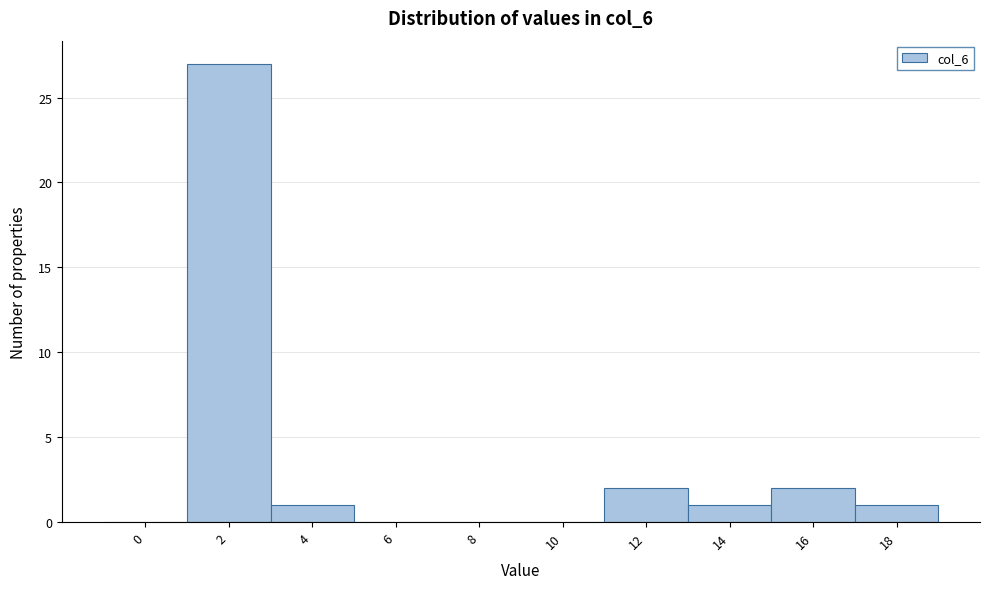

Reading left to right, what are all the values shown in this chart?

0=0	2=27	4=1	6=0	8=0	10=0	12=2	14=1	16=2	18=1